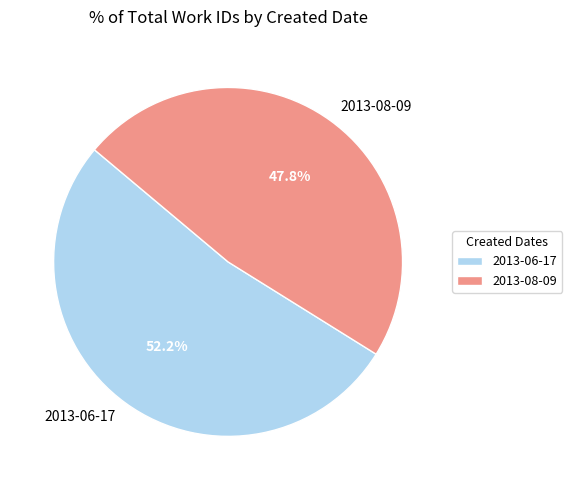

Which slice represents more than half of the pie?

2013-06-17